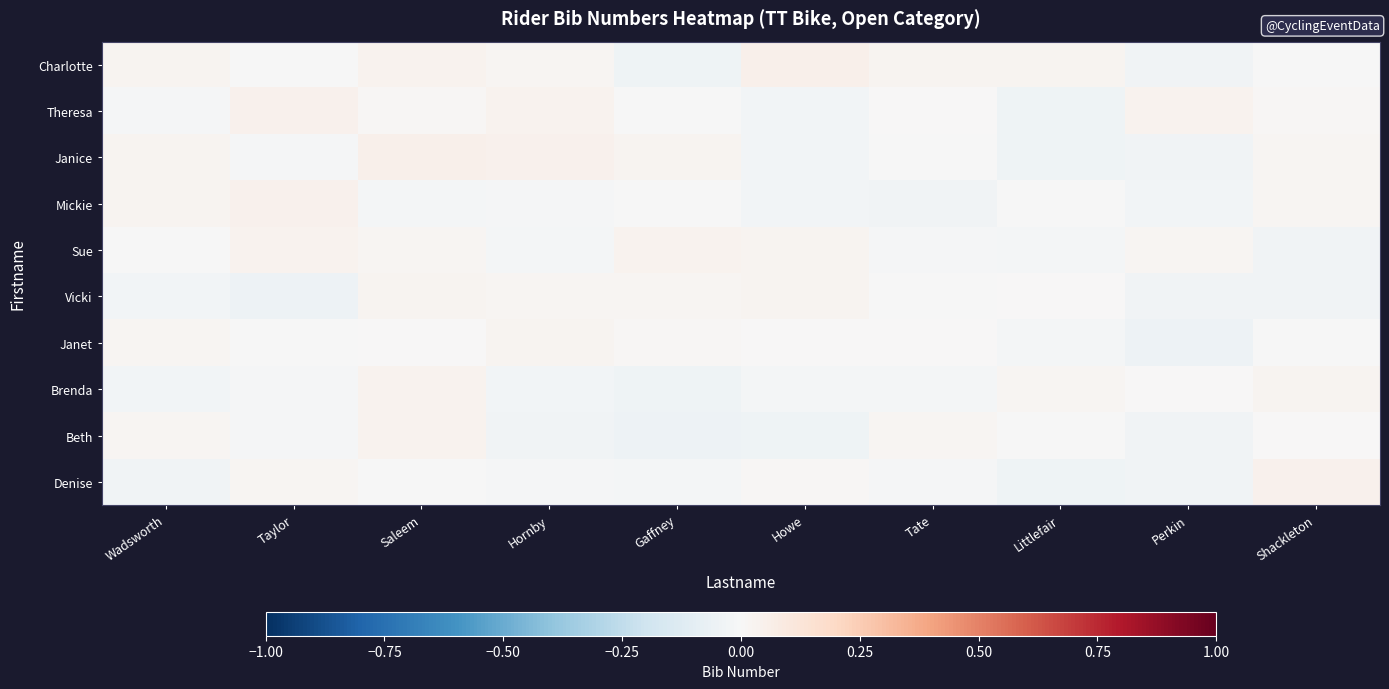

Between Howe and Gaffney, which is larger?

Howe